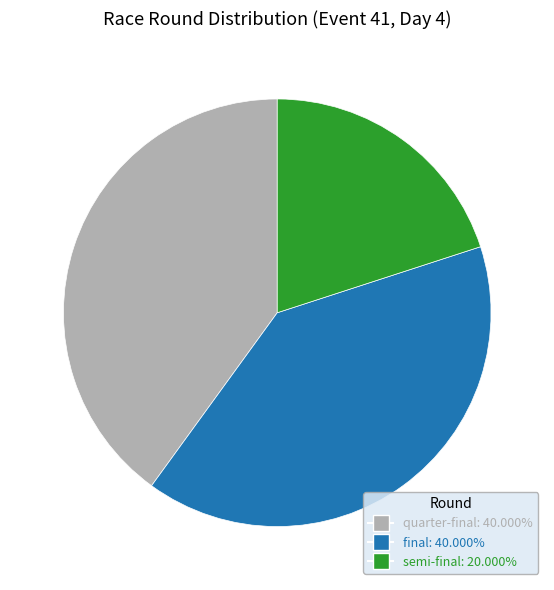

Is there any slice that represents more than half of the pie?

No